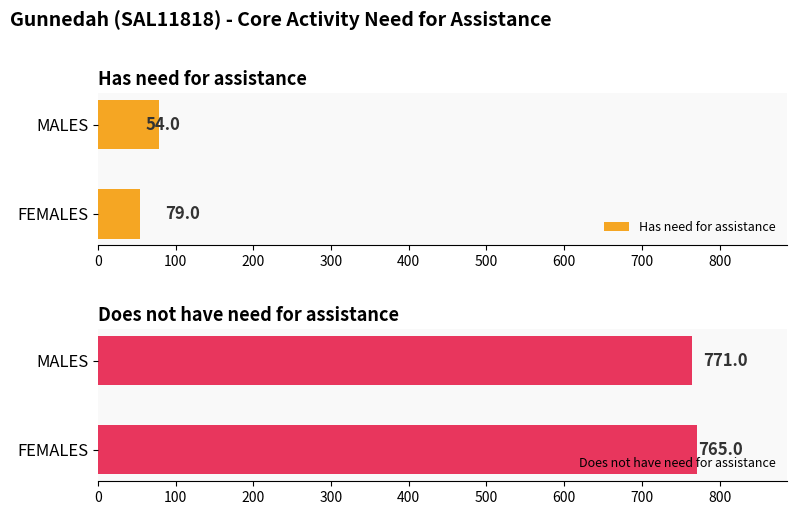

What is the value of the Has need for assistance bar at the 2nd from the left?

54